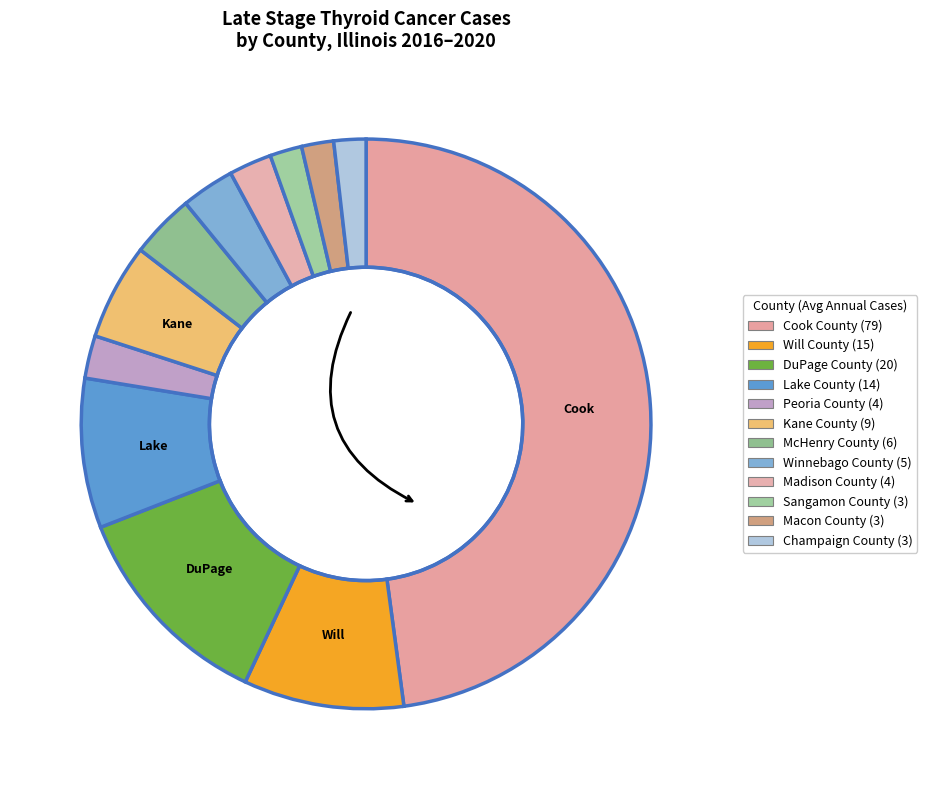

To the nearest percent, what is the difference between the Peoria County and Macon County slice percentages?

1%